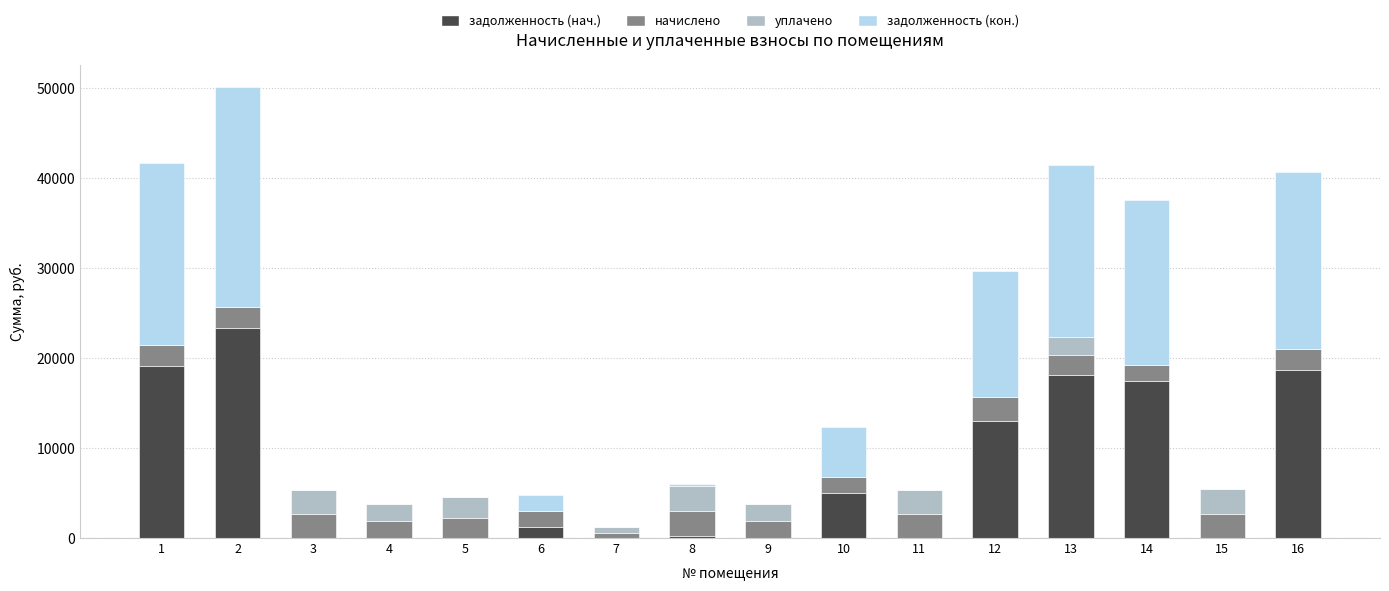

How many data points in задолженность (нач.) are above 1192?

8